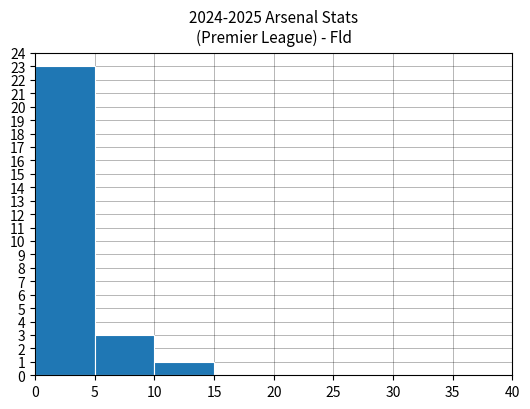

Reading left to right, list every bar in this chart as the range it spans on the x-axis followed by its height. The values are not printed on the chart, so give them approximately, as read against the axis.

0 to 5: 23
5 to 10: 3
10 to 15: 1
15 to 20: 0
20 to 25: 0
25 to 30: 0
30 to 35: 0
35 to 40: 0